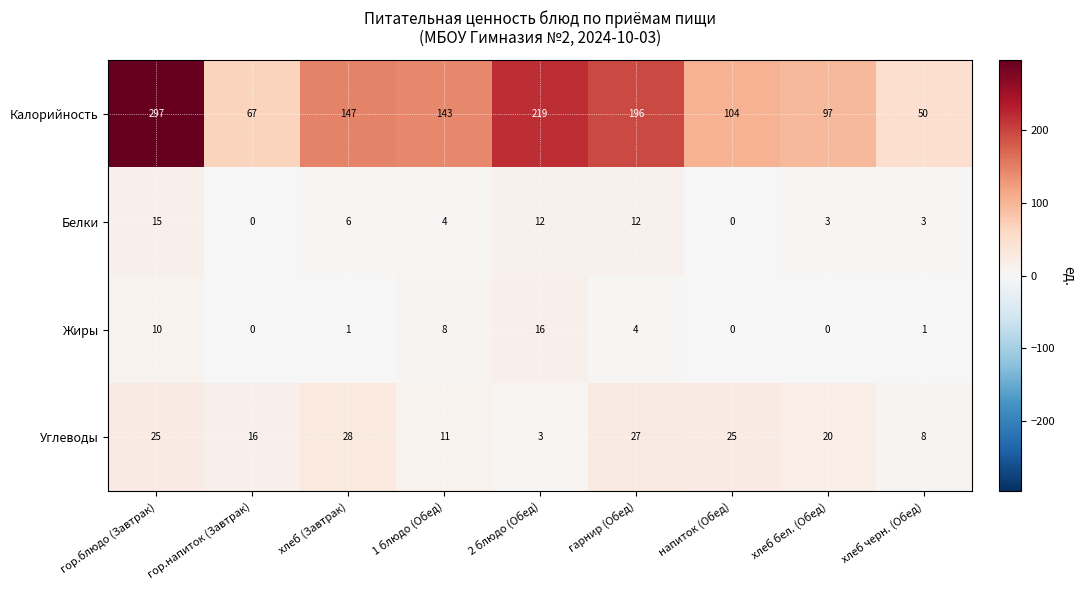

Which series has the largest total across all categories?

Калорийность